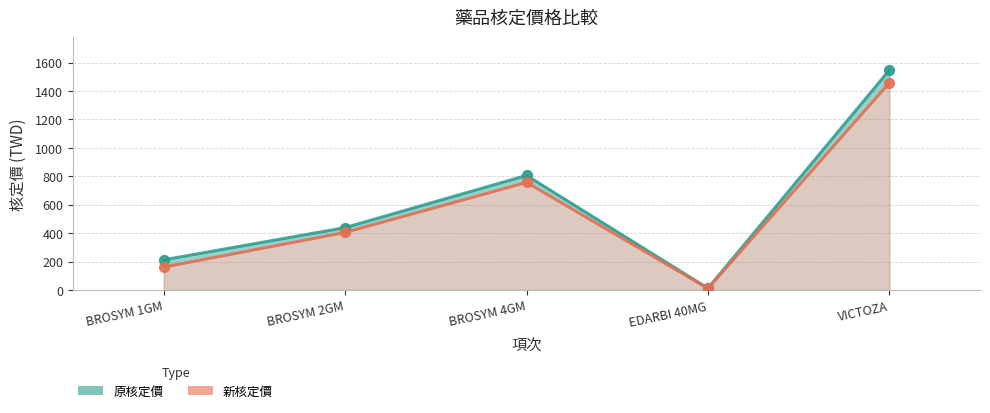

What is the total value across all series at BROSYM 2GM?

844.0